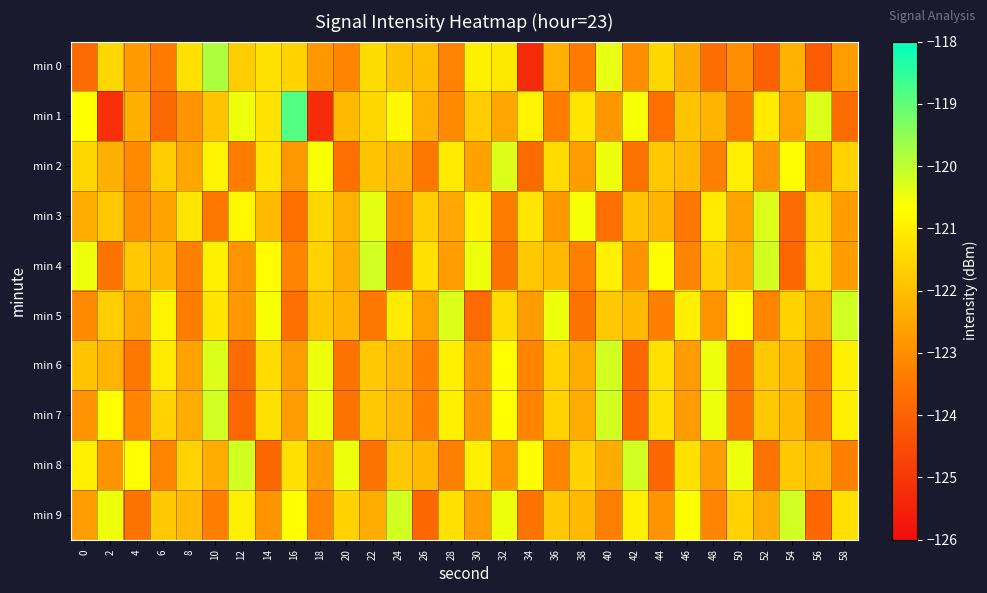

What is the minimum value shown in the chart?

-125.3